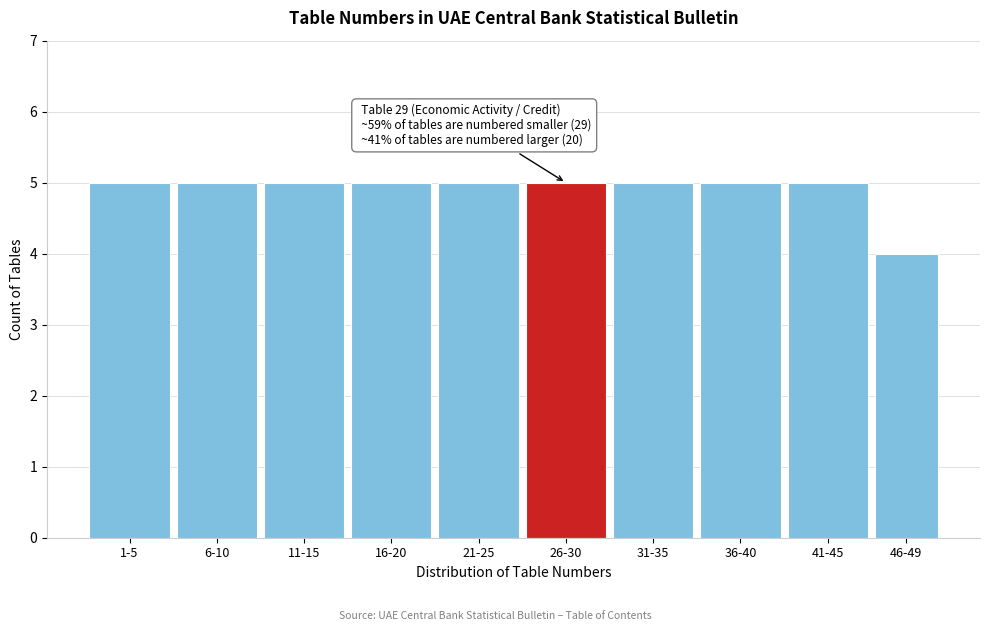

Reading left to right, list all the values displayed in this chart.

5	5	5	5	5	5	5	5	5	4